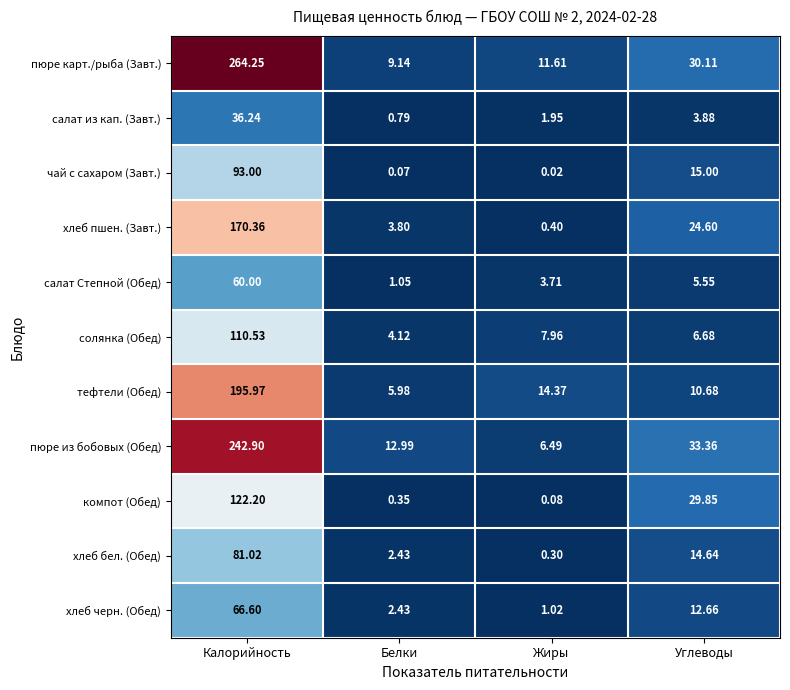

At which category is the sum across all series the highest?

Калорийность